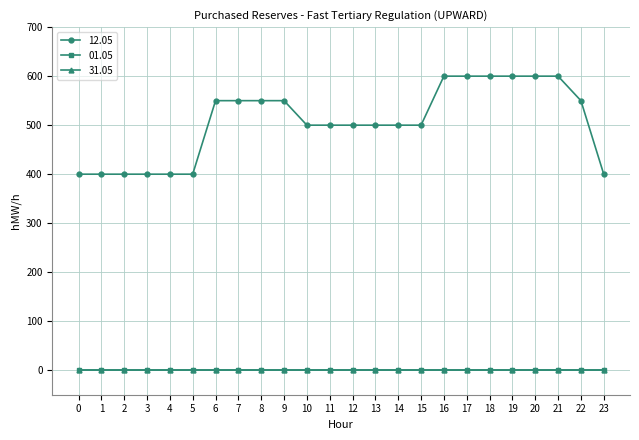

How many lines are shown in the chart?

3